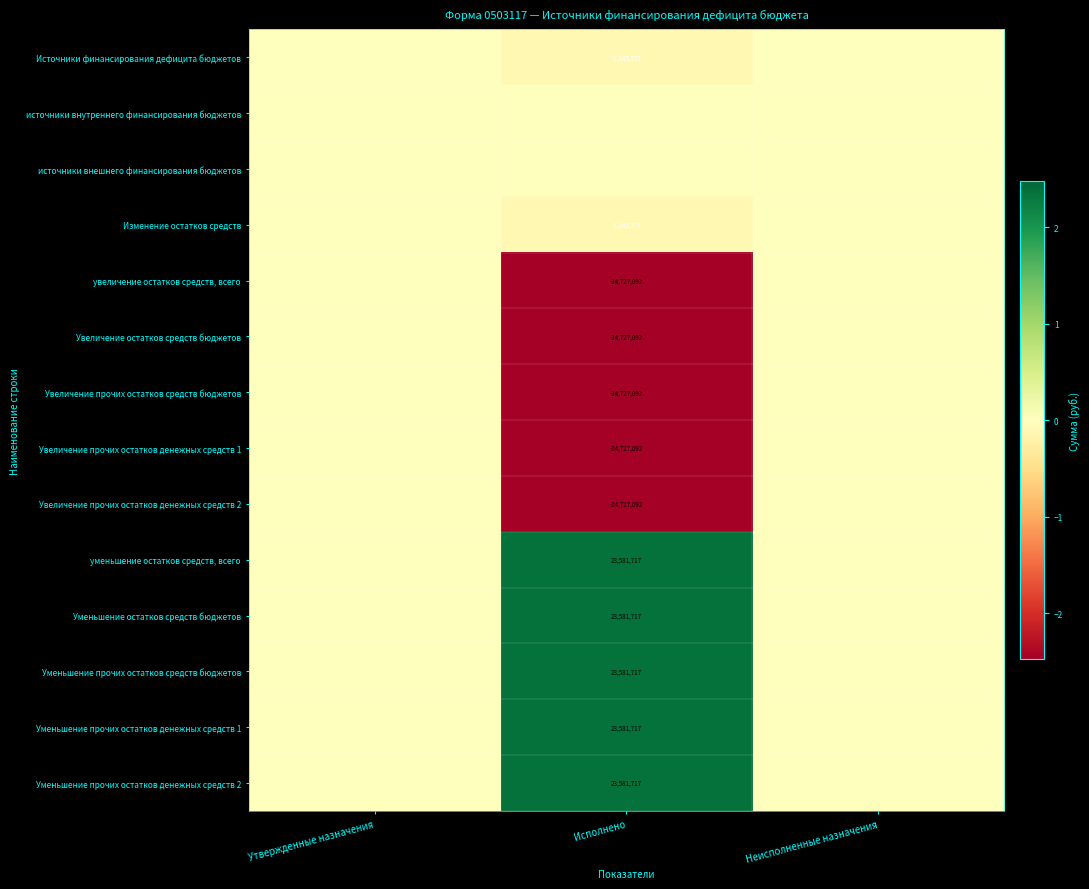

The Уменьшение прочих остатков денежных средств 1 series shows 32923858 at Исполнено. True or false?

False